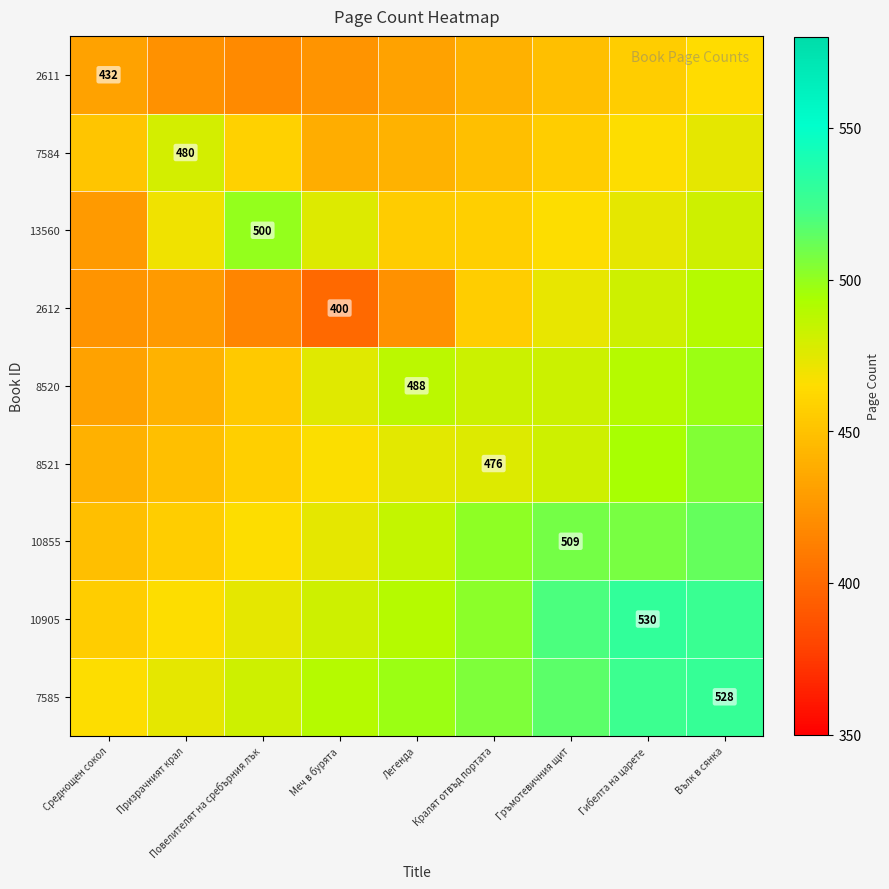

At how many categories does at least one series exceed 525?

2